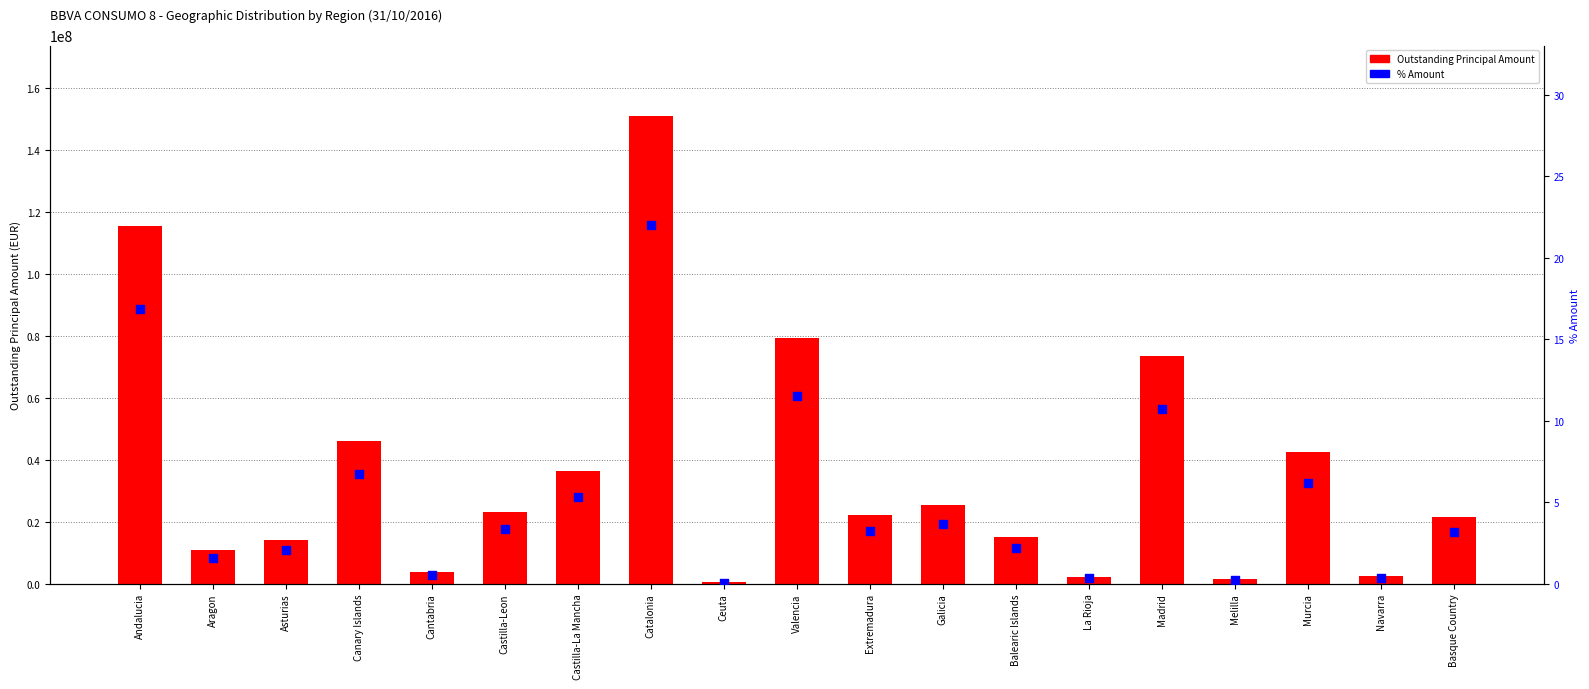

Which series reaches the maximum Y coordinate?

Outstanding Principal Amount